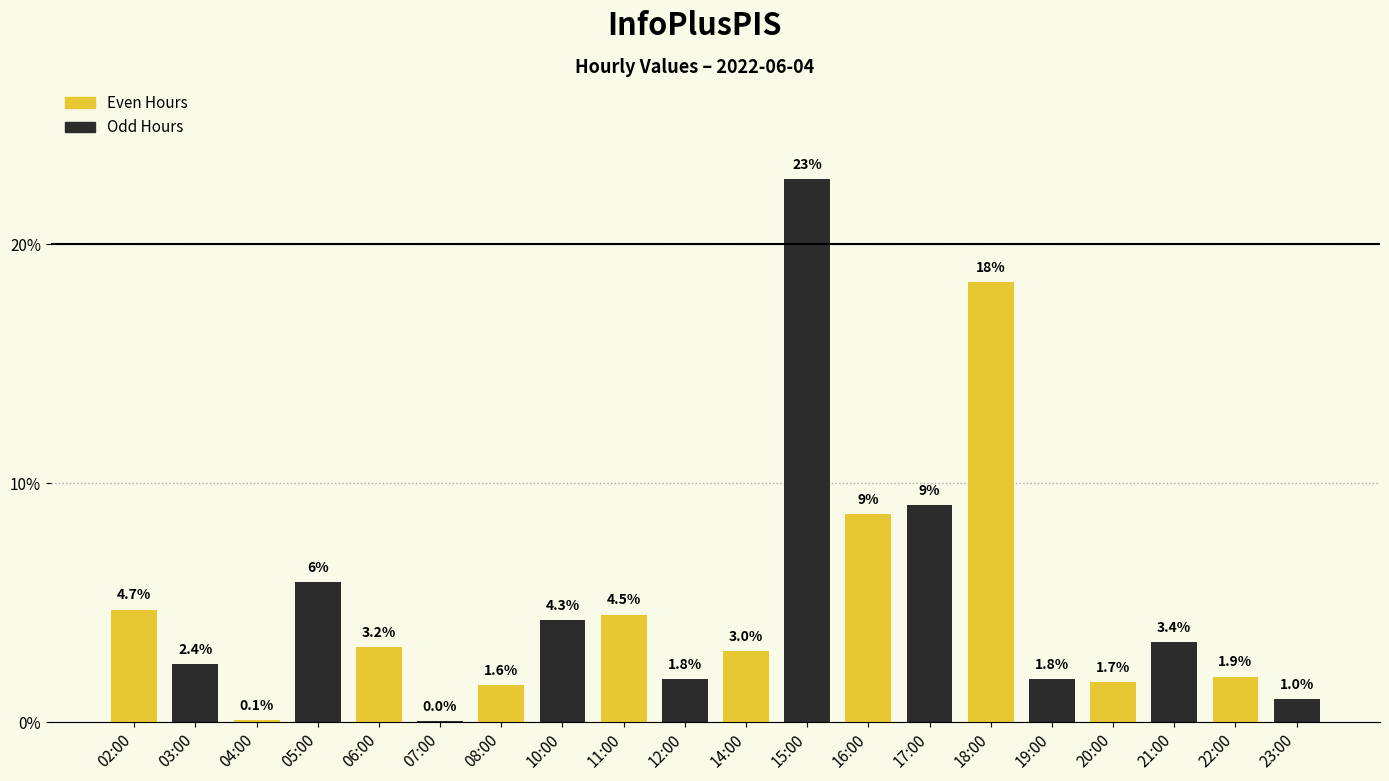

What is the sum of the values at 19:00 and 10:00?

6.1